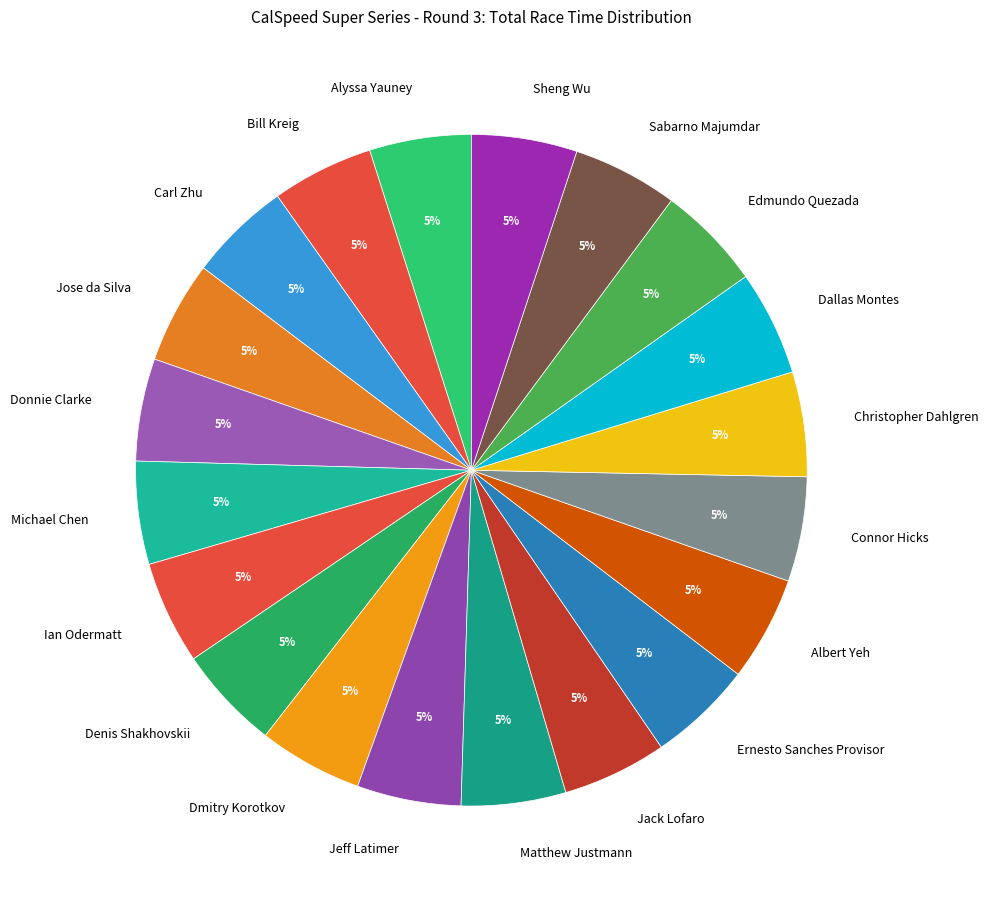

What is the ratio of the value at Denis Shakhovskii to the value at Edmundo Quezada?

1.0